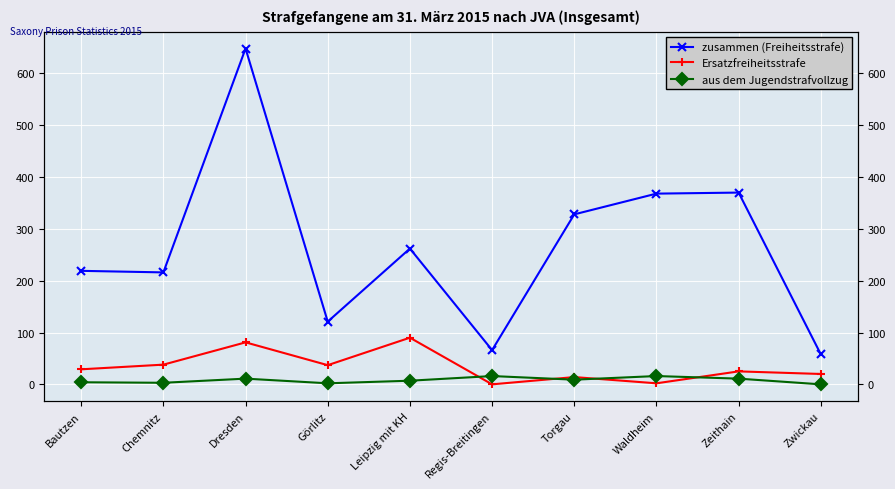

What are all the series names shown in the legend?

zusammen (Freiheitsstrafe), Ersatzfreiheitsstrafe, aus dem Jugendstrafvollzug